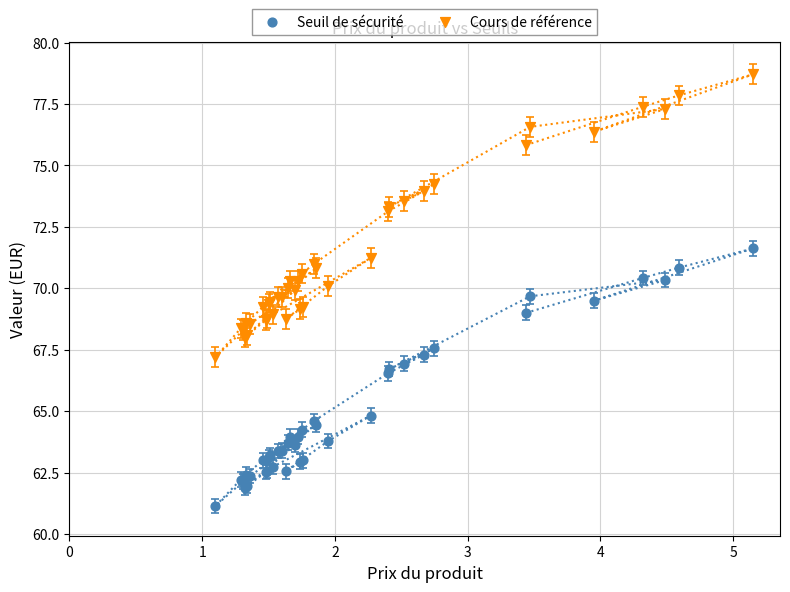

Which series has the widest spread of Y values?

Cours de référence